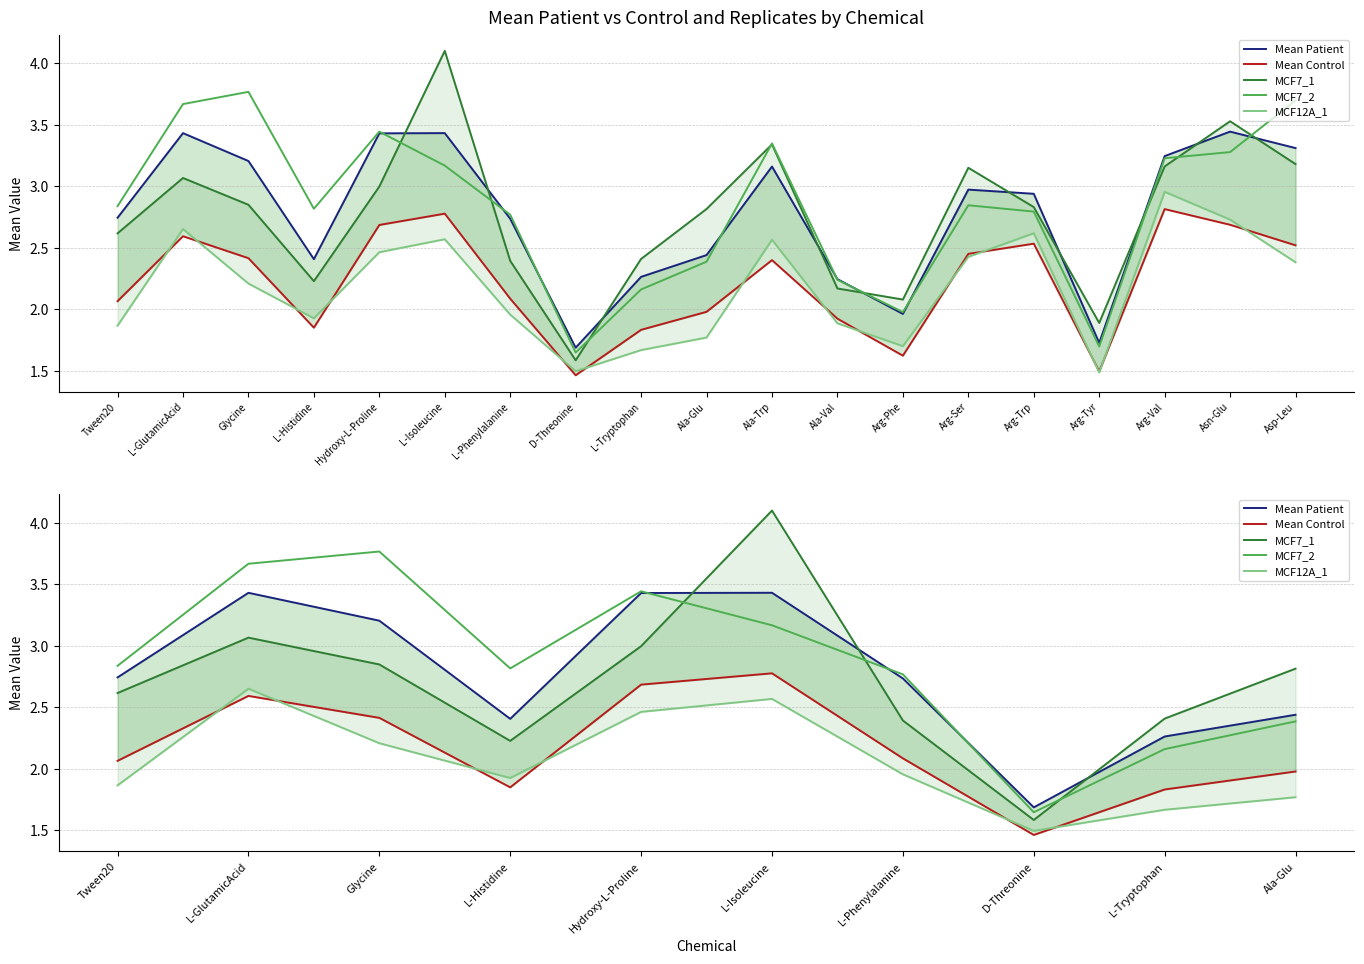

Reading right to left, extract all data points from this chart.

Mean Patient: Ala-Glu=2.4	L-Tryptophan=2.3	D-Threonine=1.7	L-Phenylalanine=2.7	L-Isoleucine=3.4	Hydroxy-L-Proline=3.4	L-Histidine=2.4	Glycine=3.2	L-GlutamicAcid=3.4	Tween20=2.7
Mean Control: Ala-Glu=2.0	L-Tryptophan=1.8	D-Threonine=1.5	L-Phenylalanine=2.1	L-Isoleucine=2.8	Hydroxy-L-Proline=2.7	L-Histidine=1.8	Glycine=2.4	L-GlutamicAcid=2.6	Tween20=2.1
MCF7_1: Ala-Glu=2.8	L-Tryptophan=2.4	D-Threonine=1.6	L-Phenylalanine=2.4	L-Isoleucine=4.1	Hydroxy-L-Proline=3.0	L-Histidine=2.2	Glycine=2.8	L-GlutamicAcid=3.1	Tween20=2.6
MCF7_2: Ala-Glu=2.4	L-Tryptophan=2.2	D-Threonine=1.6	L-Phenylalanine=2.8	L-Isoleucine=3.2	Hydroxy-L-Proline=3.4	L-Histidine=2.8	Glycine=3.8	L-GlutamicAcid=3.7	Tween20=2.8
MCF12A_1: Ala-Glu=1.8	L-Tryptophan=1.7	D-Threonine=1.5	L-Phenylalanine=2.0	L-Isoleucine=2.6	Hydroxy-L-Proline=2.5	L-Histidine=1.9	Glycine=2.2	L-GlutamicAcid=2.7	Tween20=1.9